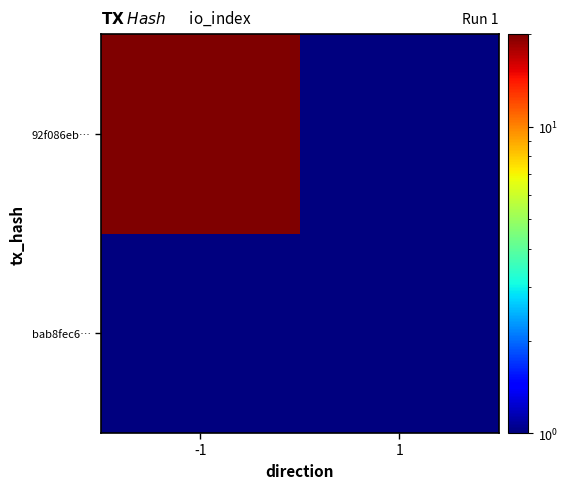

Reading left to right, list all the values displayed in this chart.

bab8fec6…: -1=1	1=1
92f086eb…: -1=20	1=1